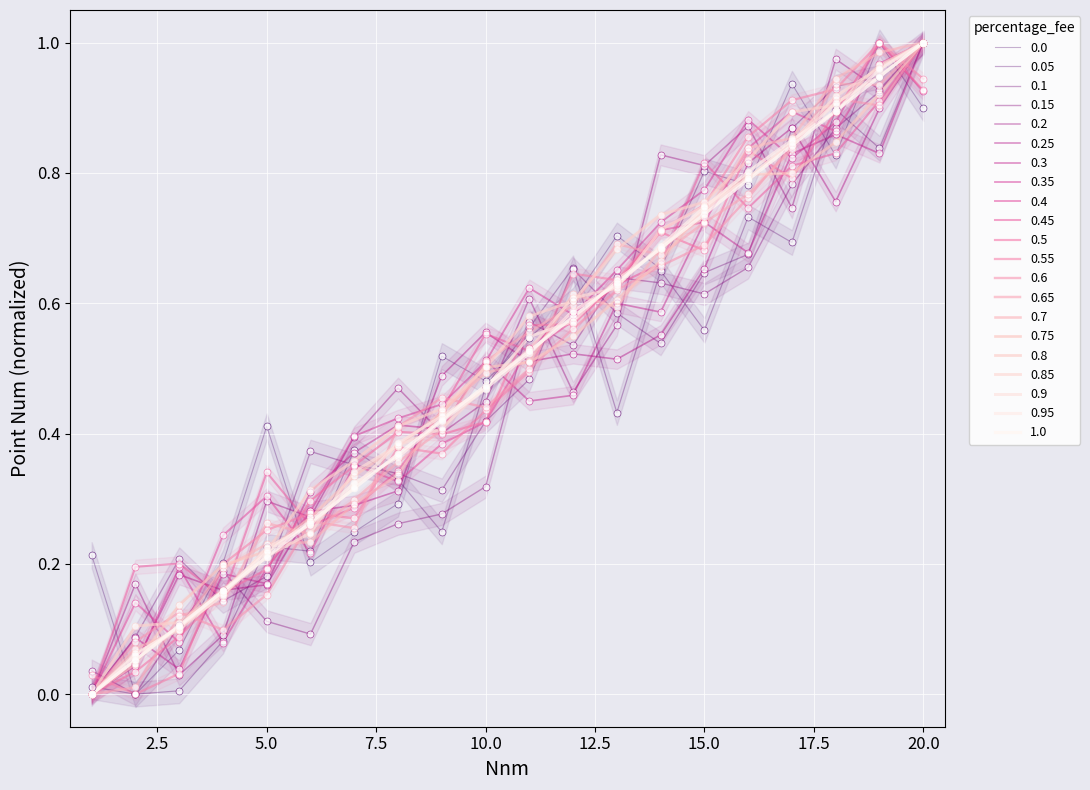

What is the change in value from 14 to 17?

+0.2